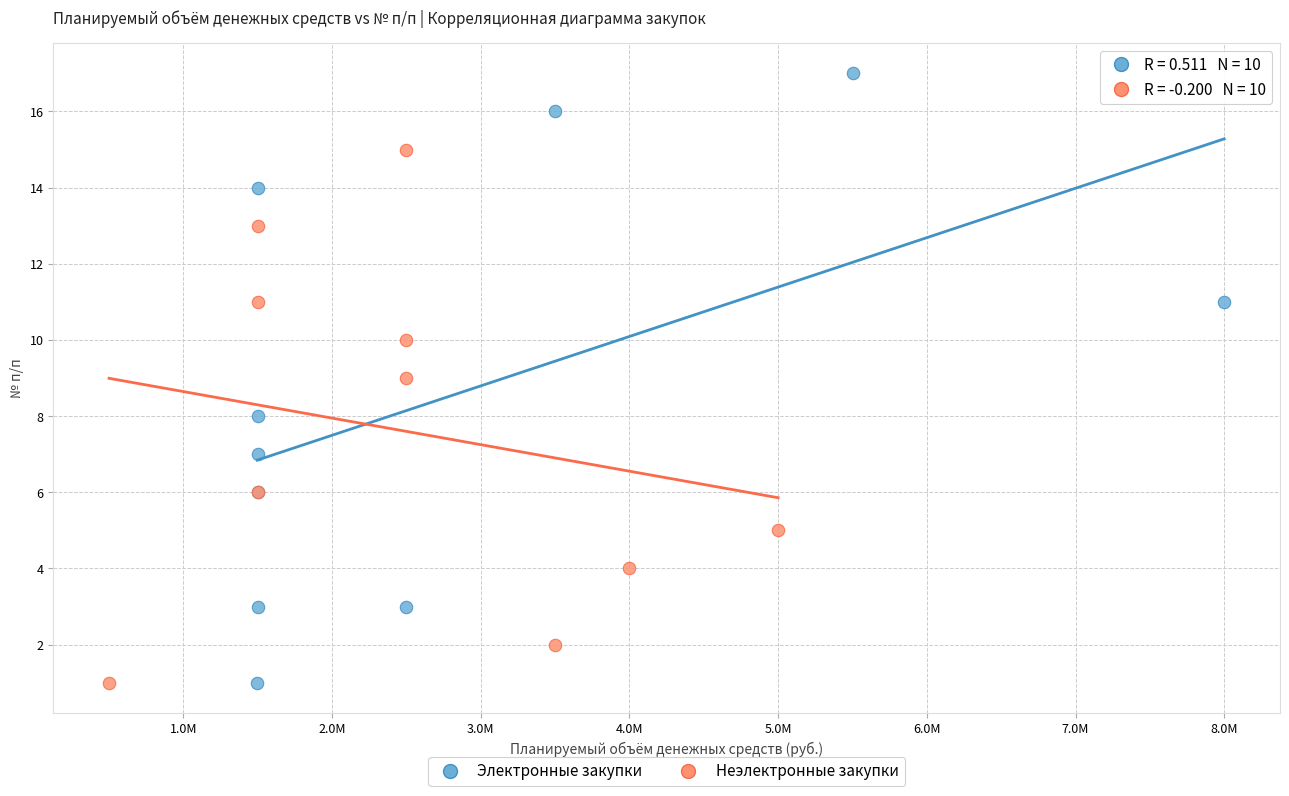

Which series contains the highest Y value?

Электронные закупки